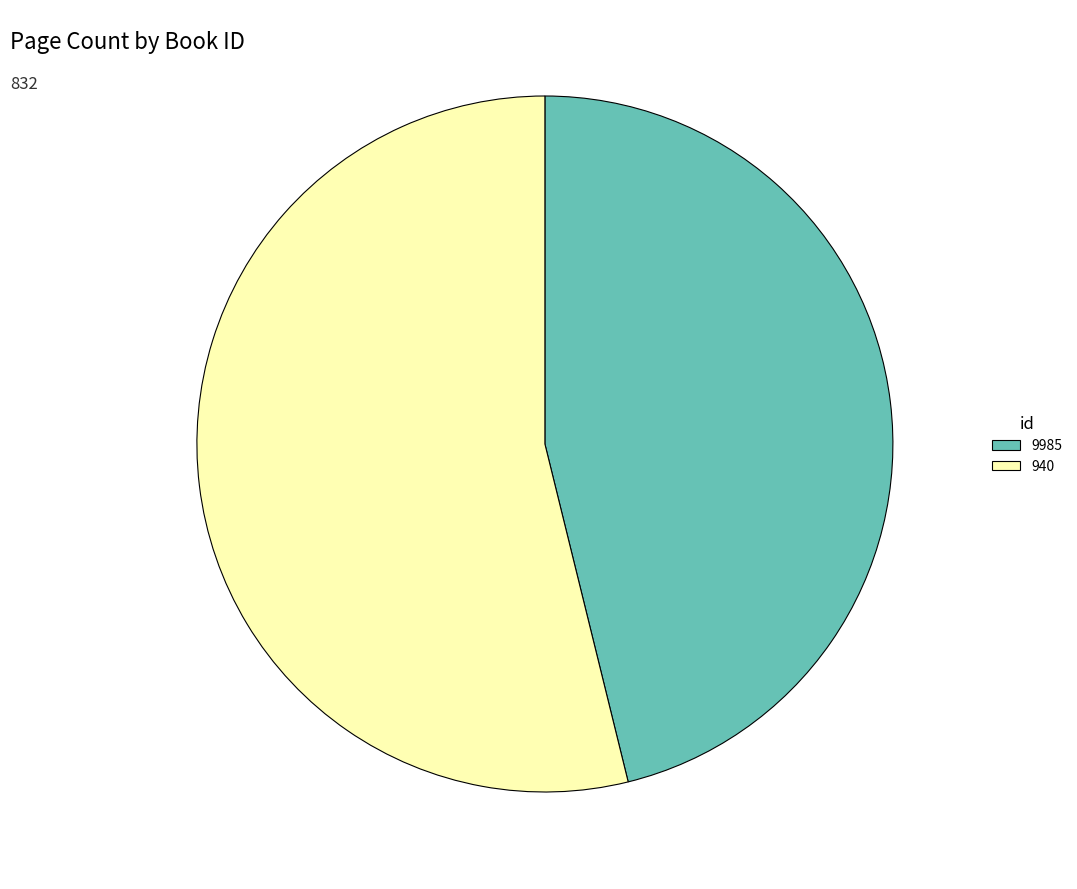

True or false: 9985 accounts for 39% of the total.

False